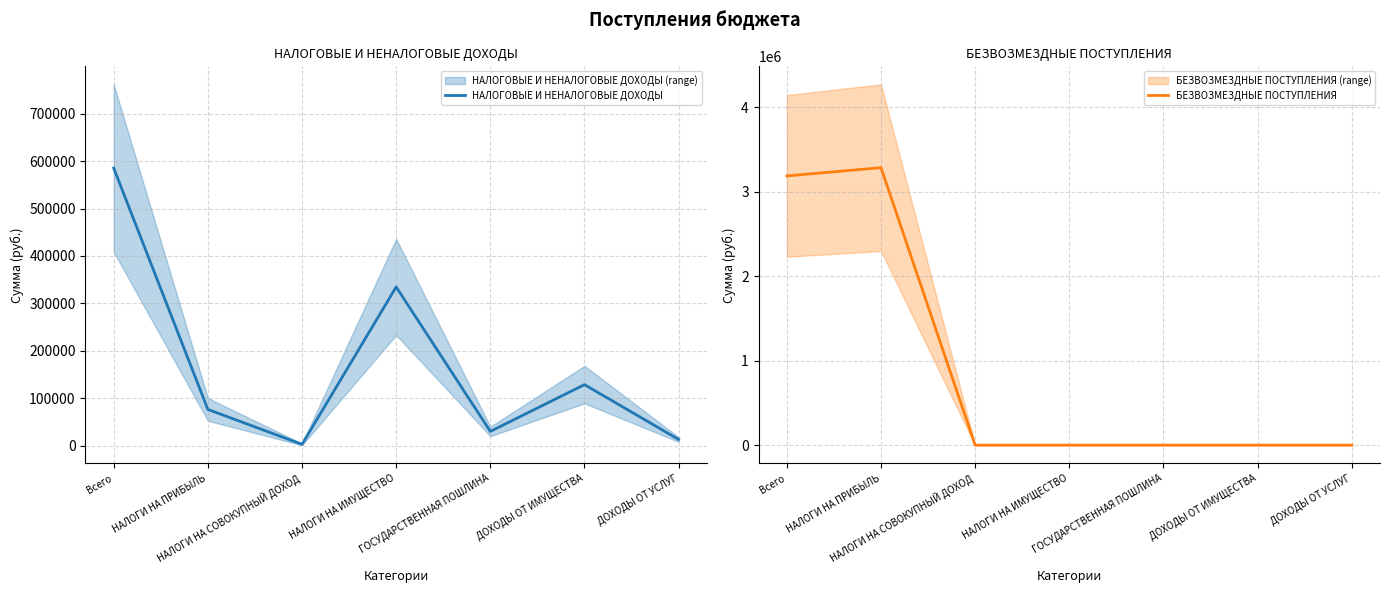

Reading left to right, transcribe all the data shown in this chart.

НАЛОГОВЫЕ И НЕНАЛОГОВЫЕ ДОХОДЫ: 585257.8	76338.0	2703.0	334595.9	30000.0	128637.0	13041.4
БЕЗВОЗМЕЗДНЫЕ ПОСТУПЛЕНИЯ: 3189271.4	3287000.0	0.0	0.0	0.0	0.0	0.0